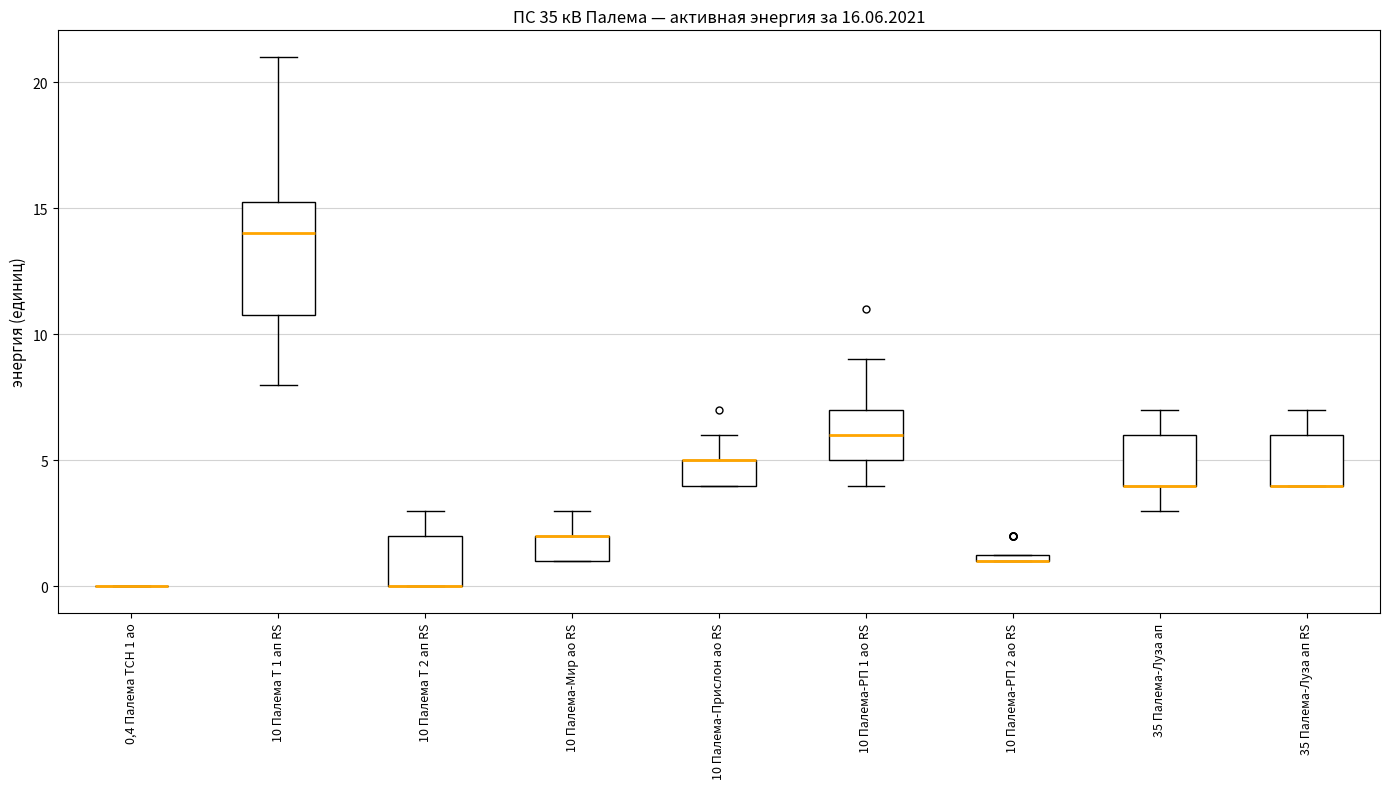

Comparing the boxes themselves (not the whiskers), which one is the tallest?

10 Палема Т 1 ап RS